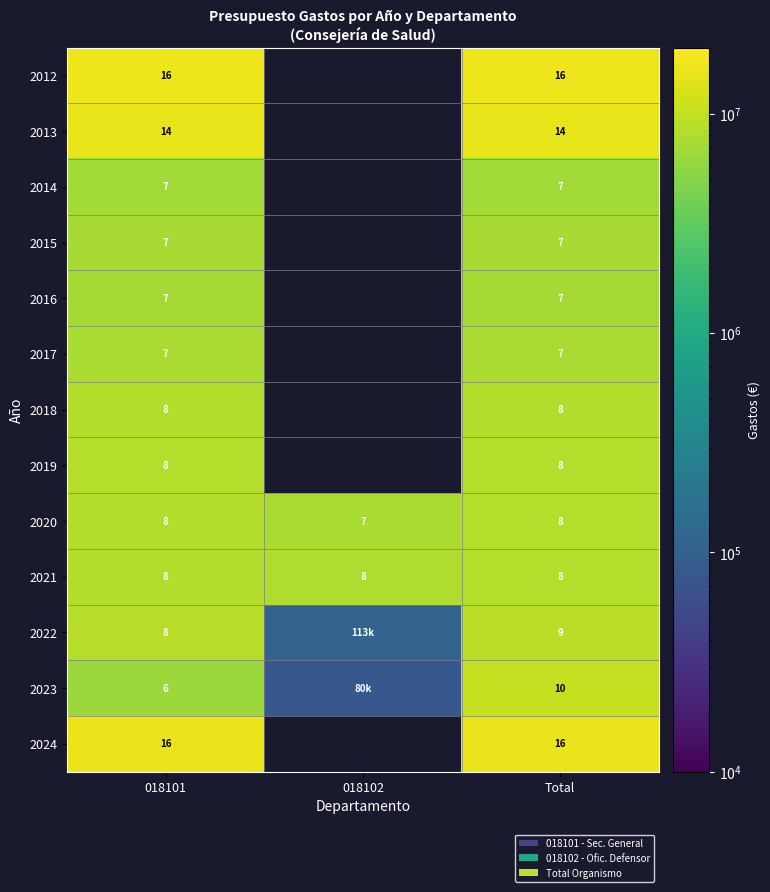

Is the value of 2023 at 018101 greater than the value of 2012 at 018101?

No